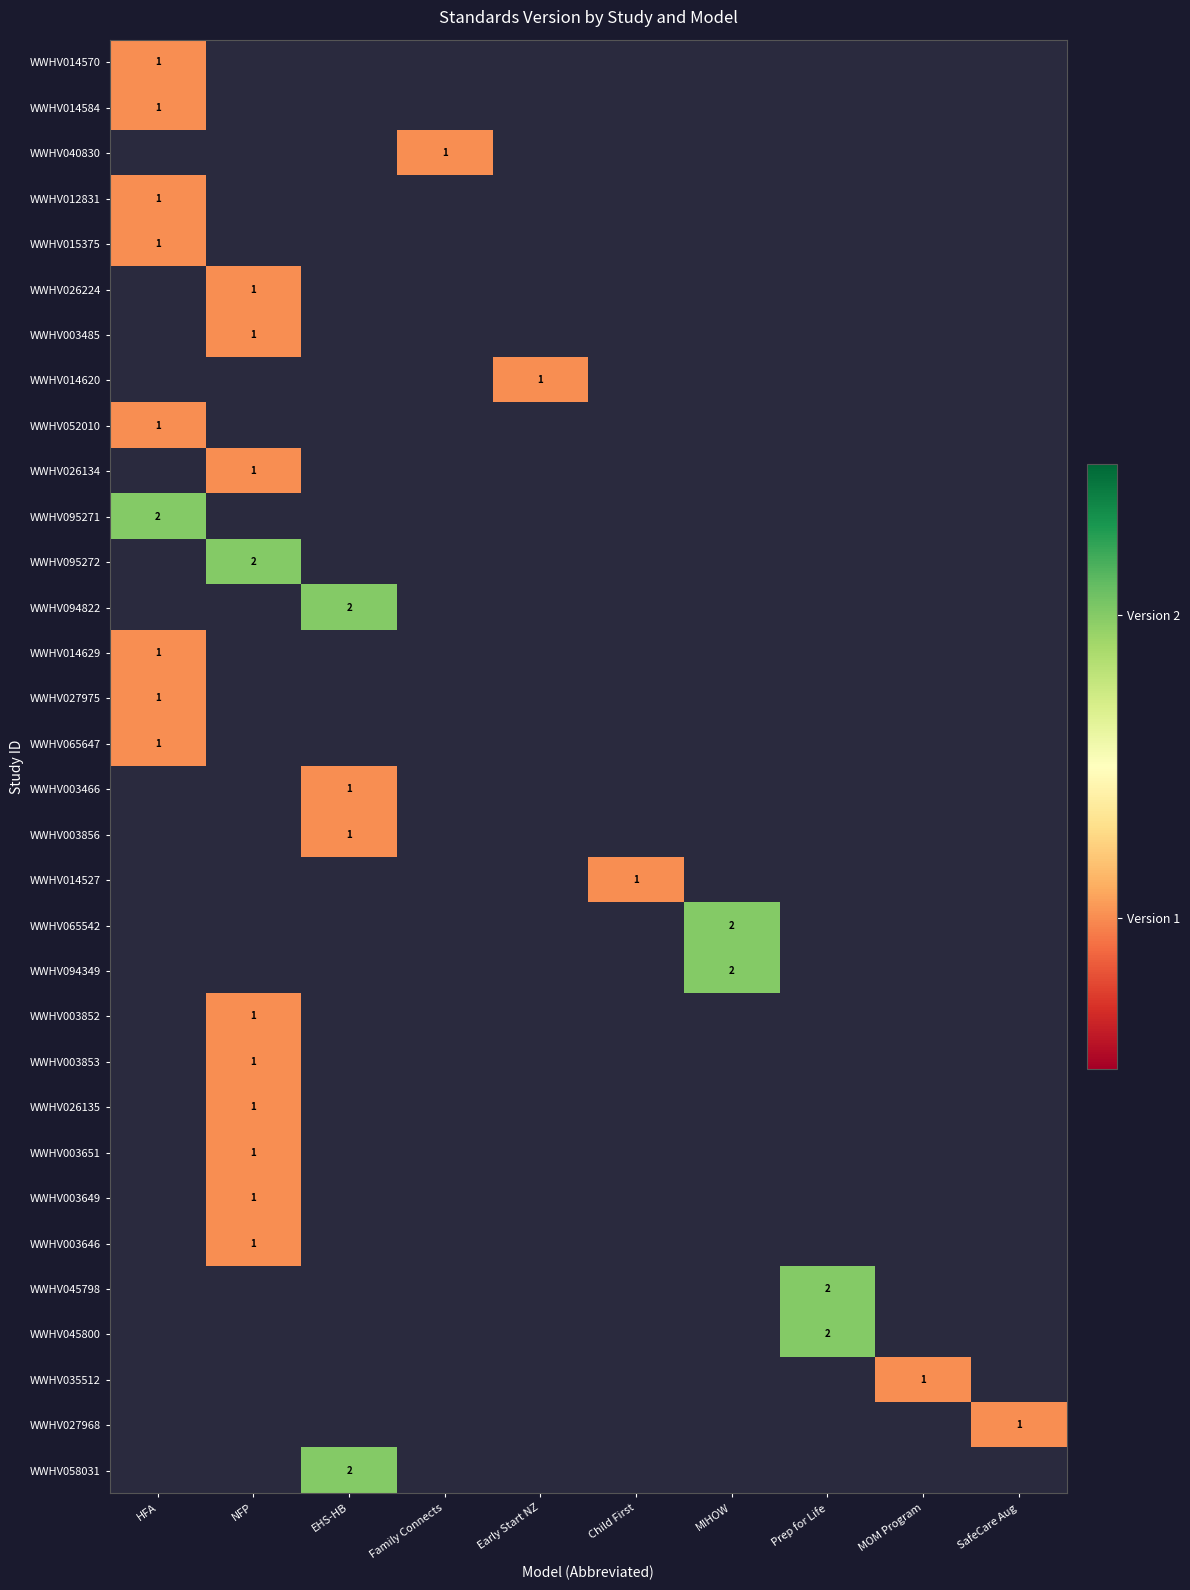

The WWHV003651 series shows 1 at NFP. True or false?

True